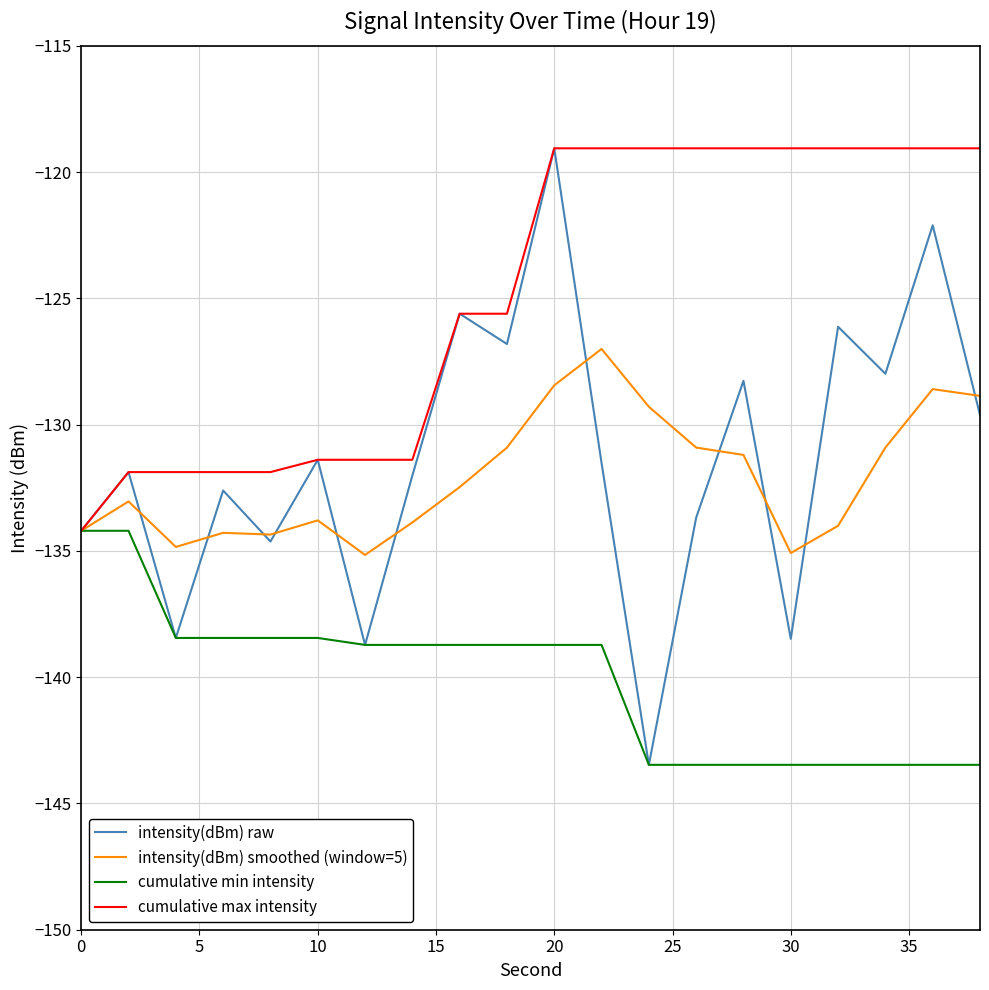

What is the minimum value shown in the chart?

-143.5